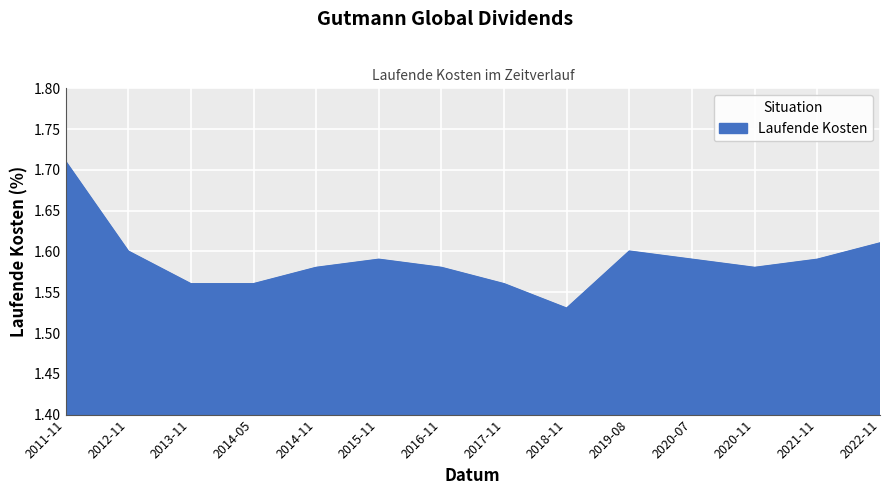

Which category has the lowest value across all series?

2018-11